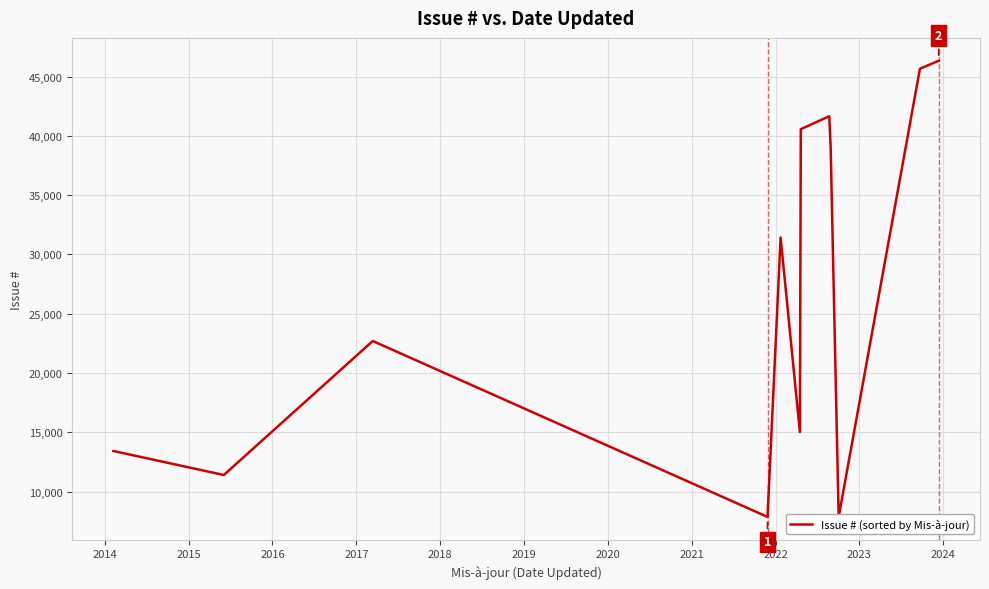

What is the maximum value shown in the chart?

46341